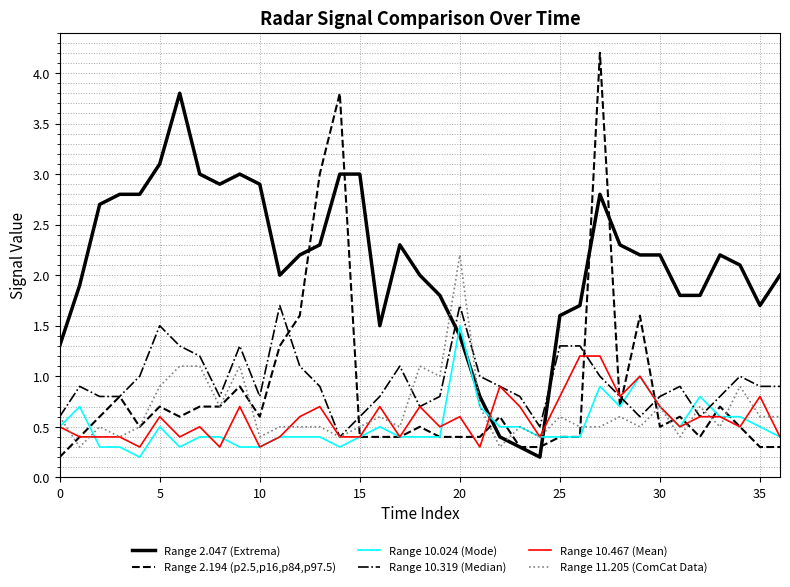

What is the minimum value for Range 2.194 (p2.5,p16,p84,p97.5)?

0.2